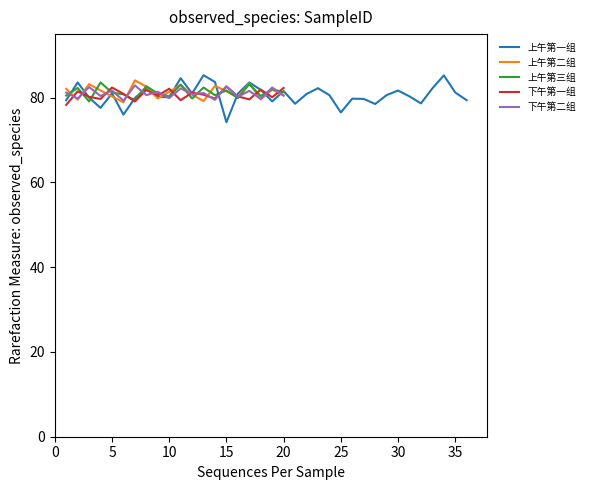

True or false: 上午第三组 has a value of 81.3 at 20.

True